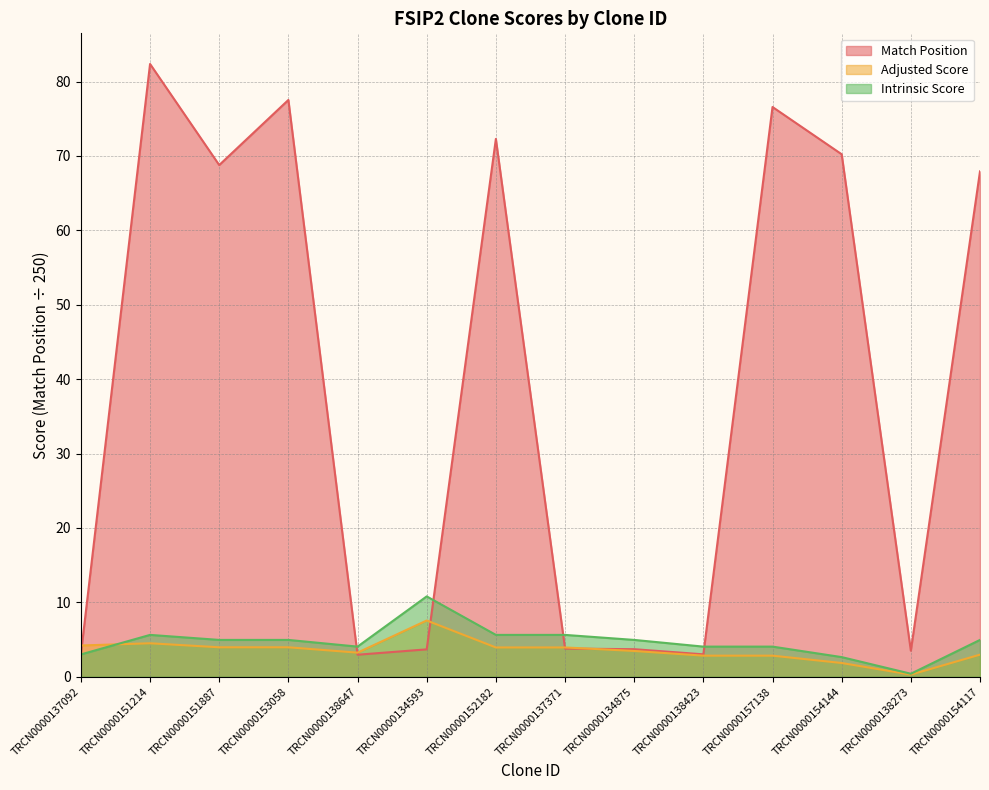

At which label does Adjusted Score reach its minimum?

TRCN0000138273